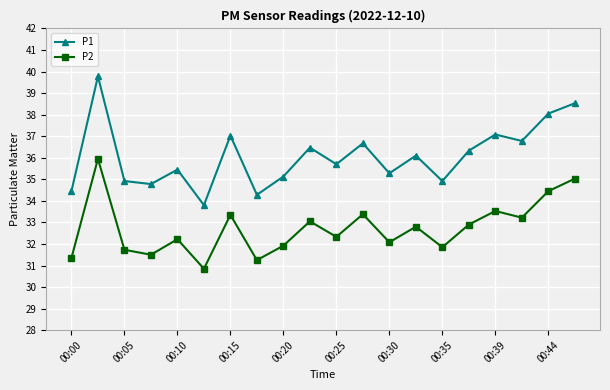

True or false: P2 and P1 intersect in this chart.

False